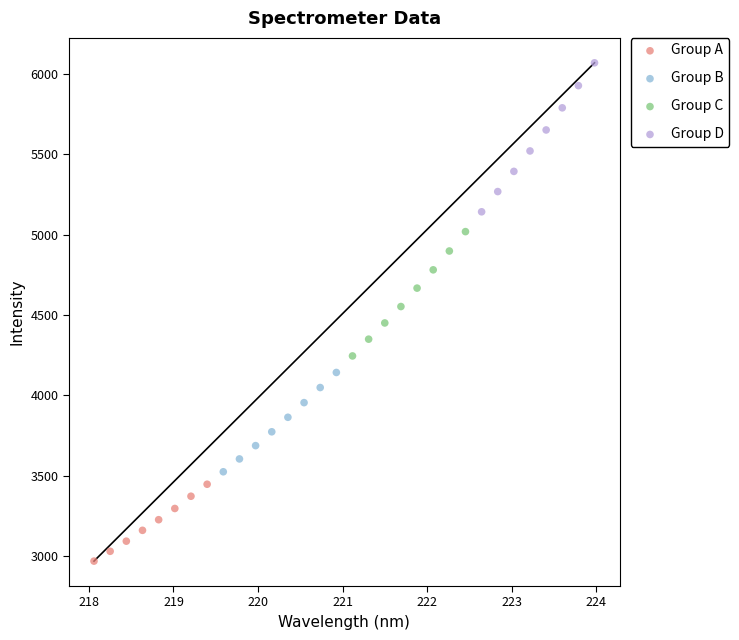

Which series contains the highest Y value?

Group D